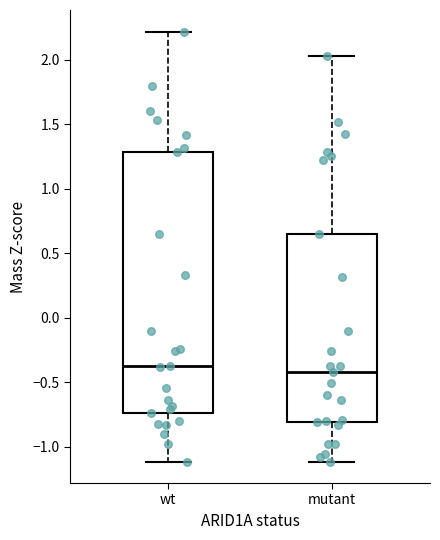

Reading left to right, transcribe this box plot: for each box, give where its median line is, the range the box spans, and where its two whiskers end, as read against the y-axis. The values are not printed on the chart, so give them approximately, as read against the axis.

wt: median -0.40, box -0.75 to 1.30, whiskers -1.10 to 2.20
mutant: median -0.40, box -0.80 to 0.65, whiskers -1.10 to 2.05